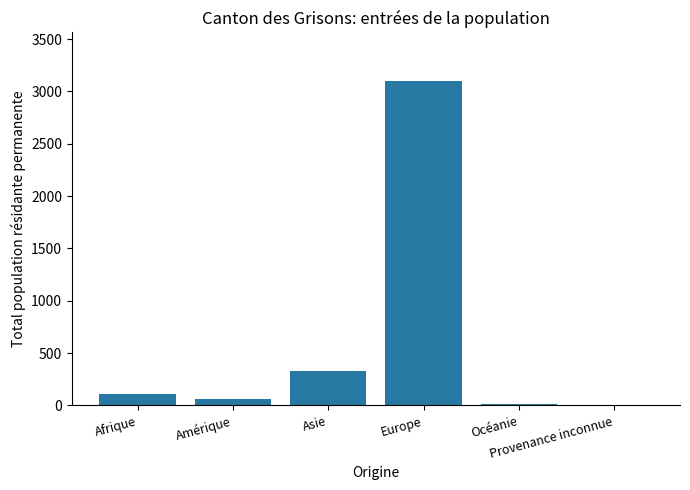

What is the change in value from Afrique to Provenance inconnue?

-98